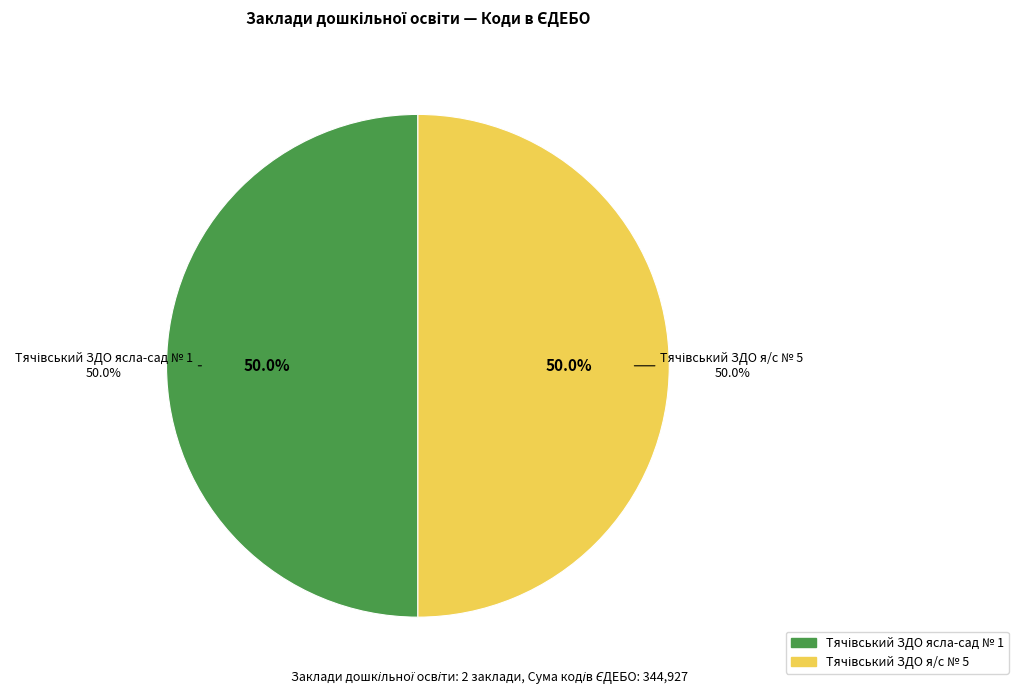

Which slice is the smallest?

Тячівський ЗДО ясла-сад № 1